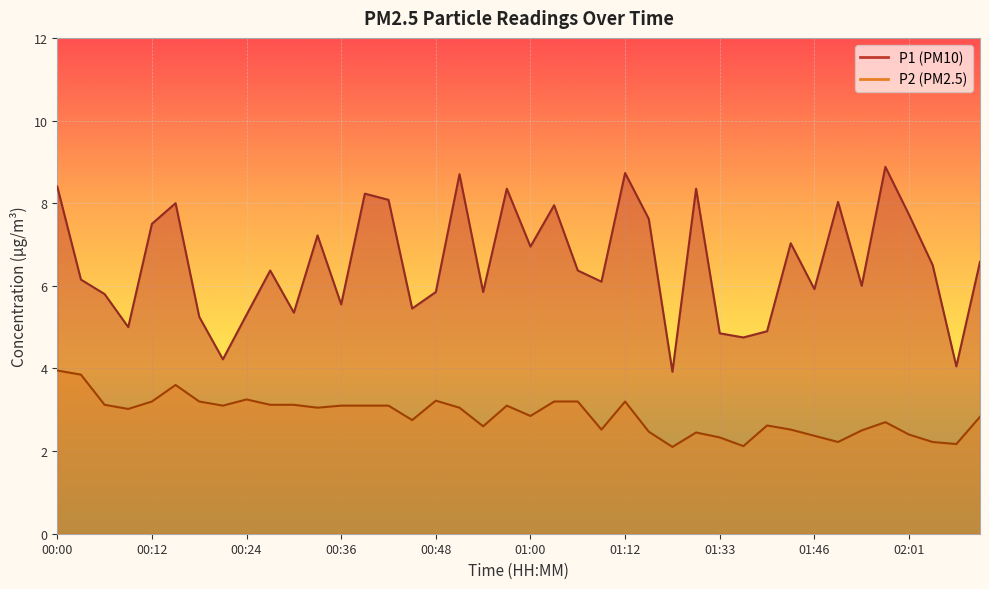

Which series has the largest total across all categories?

P1